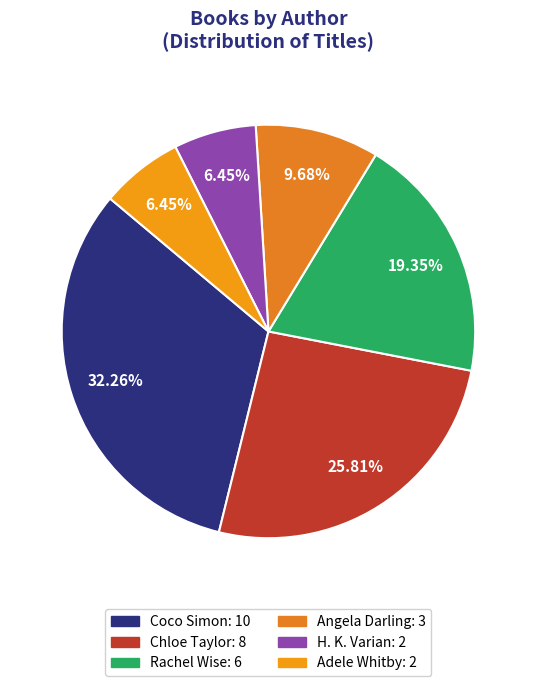

To the nearest percent, what percentage of the pie is Coco Simon?

32%